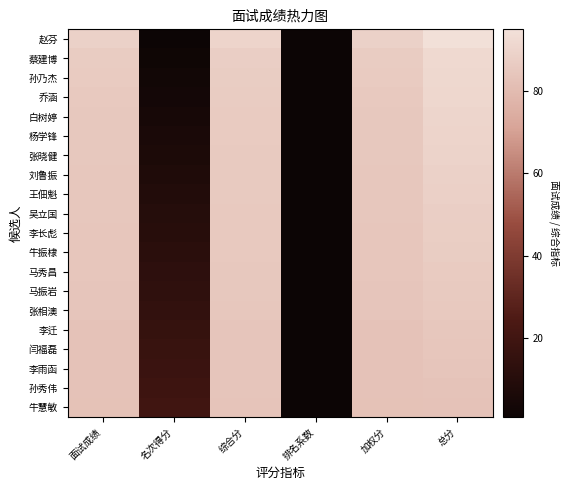

Rank the series at 面试成绩 from lowest to highest value.

牛慧敏, 李雨函, 孙秀伟, 李迁, 闫福磊, 张相澳, 马振岩, 马秀昌, 牛振棣, 李长彪, 吴立国, 王佃魁, 刘鲁振, 张晓健, 白树婷, 杨学锋, 乔涵, 孙乃杰, 蔡建博, 赵芬